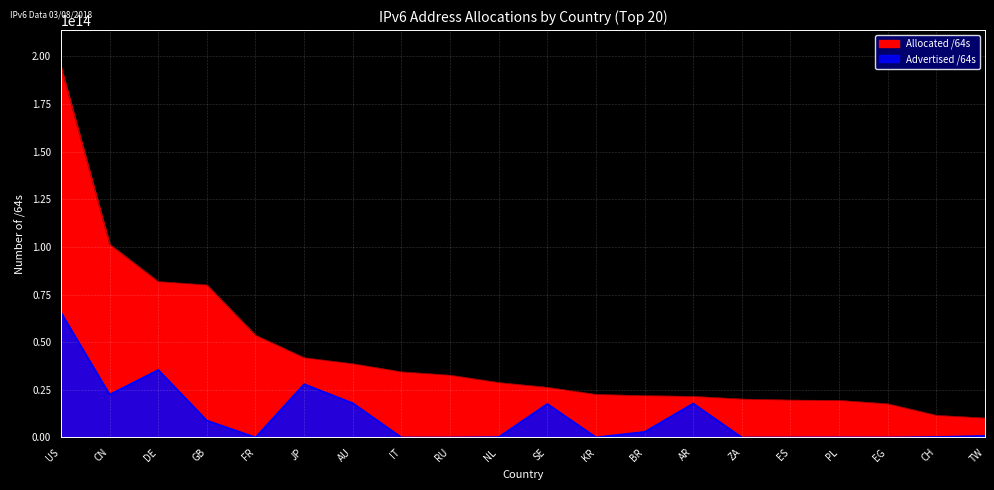

Which series changed the most between IT and PL?

Allocated /64s